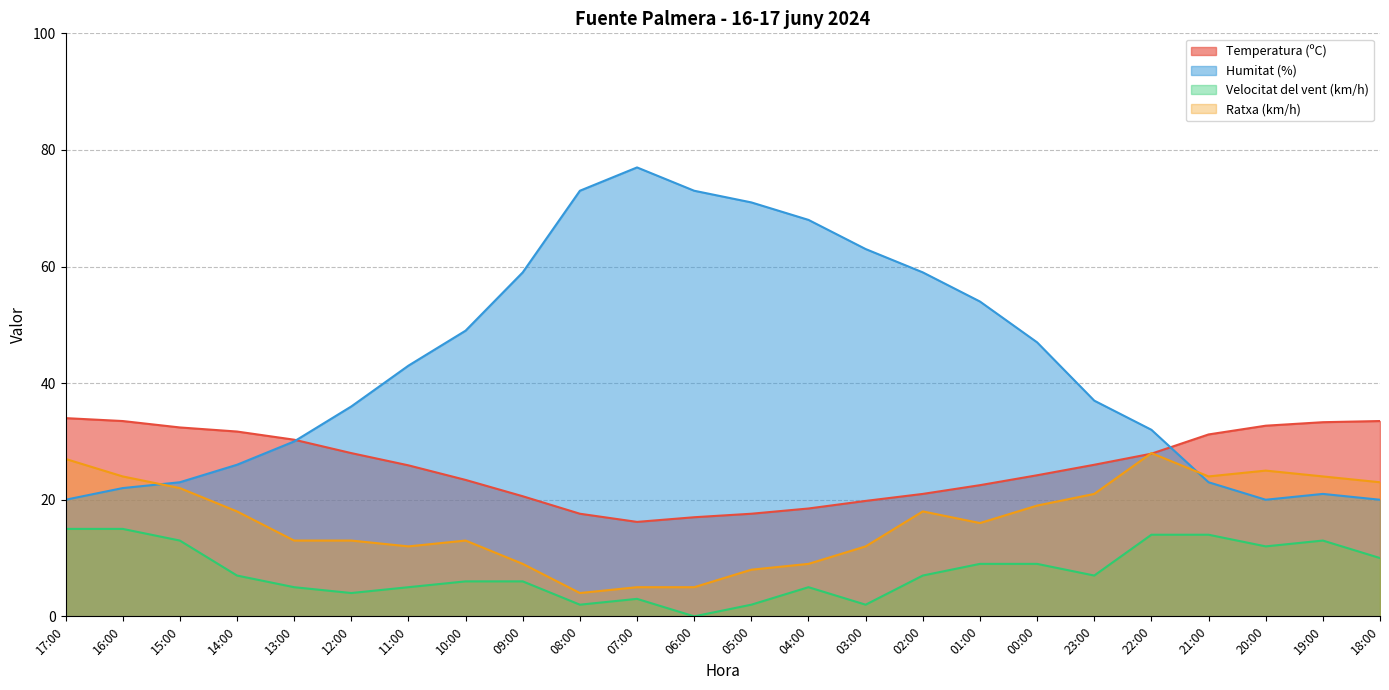

Between which two adjacent categories do Humitat (%) and Temperatura (ºC) first intersect?

13:00 and 12:00